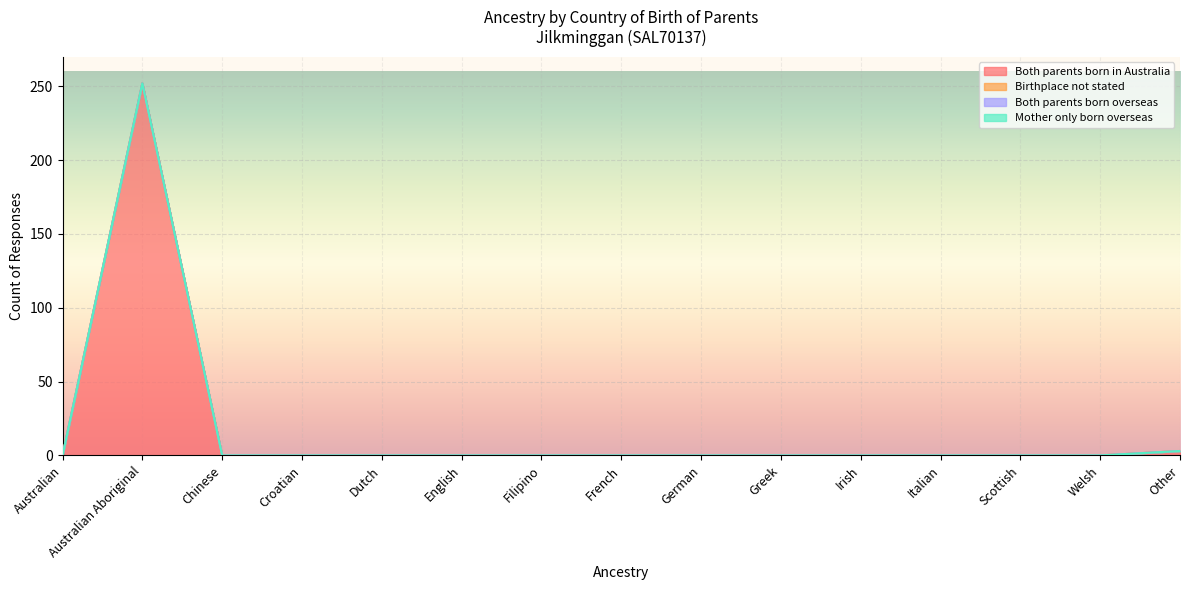

Which has a higher value, Filipino or Australian Aboriginal?

Australian Aboriginal